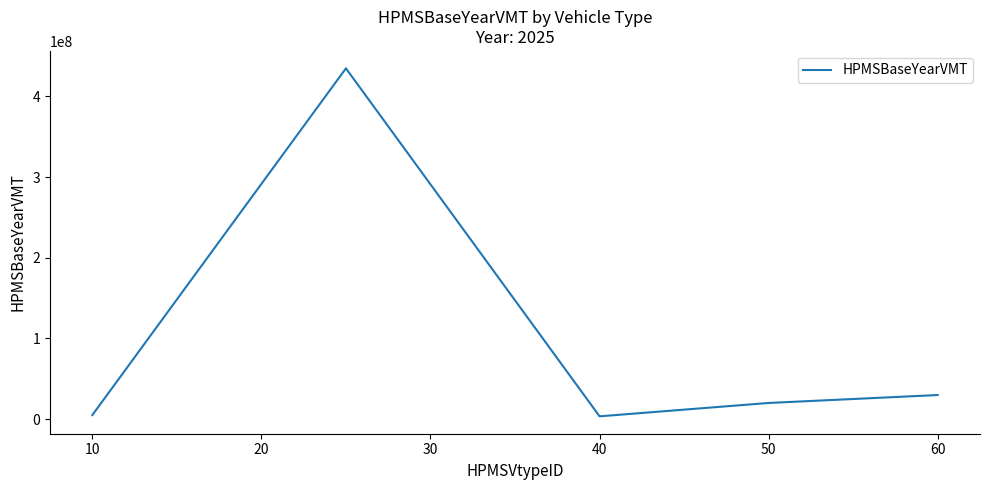

True or false: the data has more than 2 interior local peaks.

False